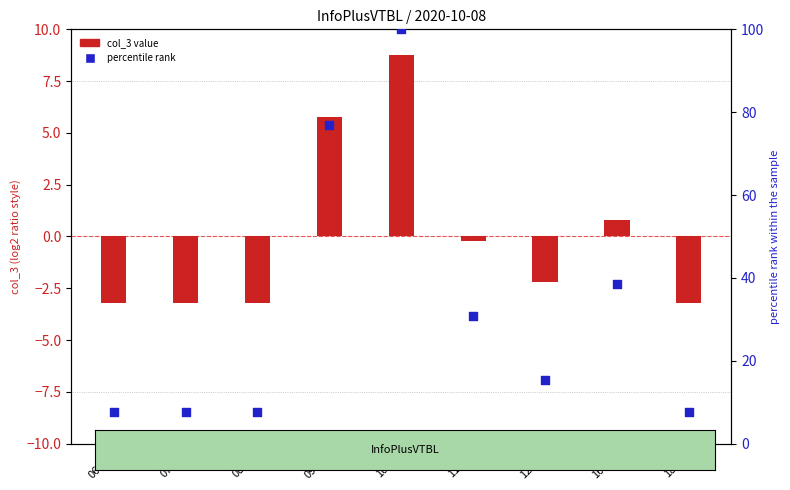

Which series reaches the minimum Y coordinate?

col_3 (centered)